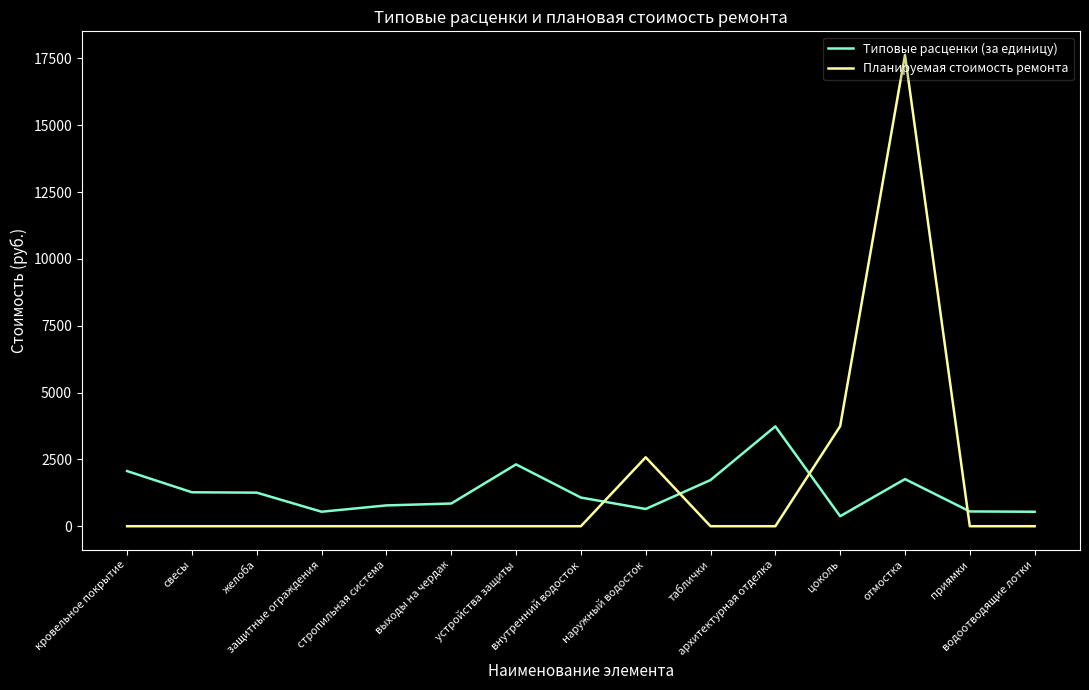

Does the chart have visible grid lines?

No